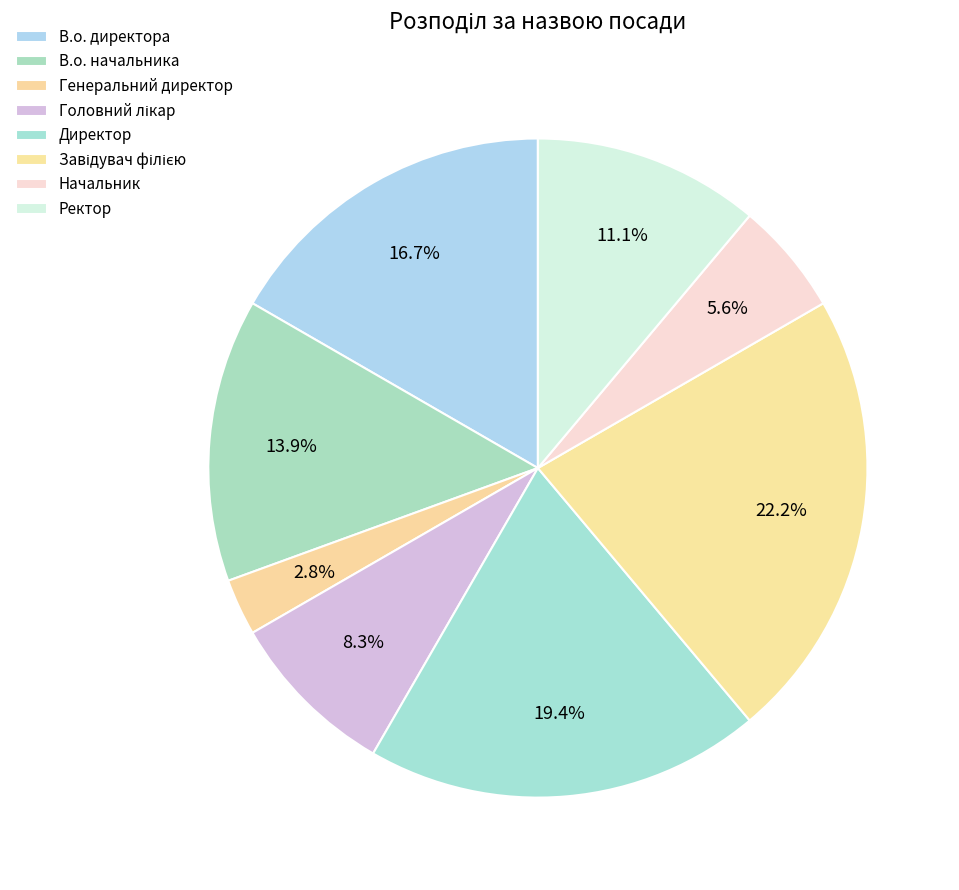

How many segments does this pie chart have?

8